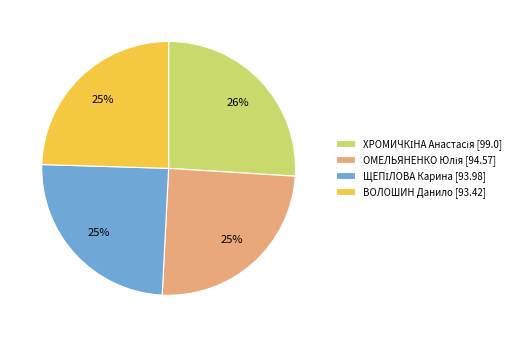

Is there a majority slice in this chart?

No